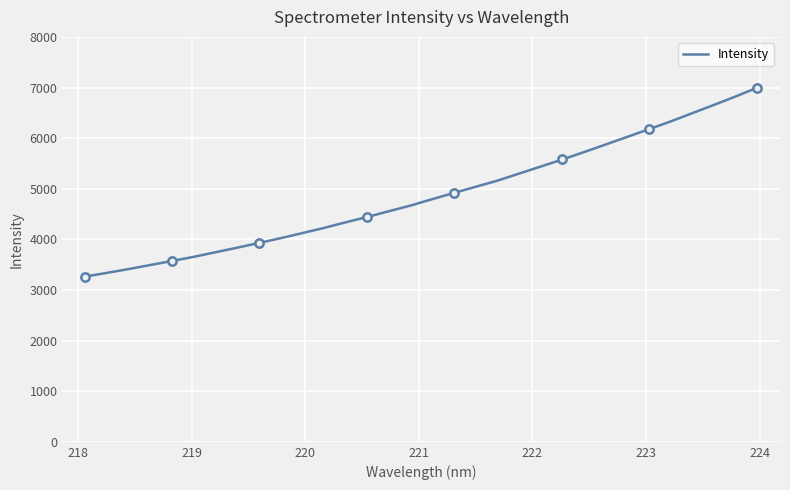

How many distinct data groups are displayed?

1